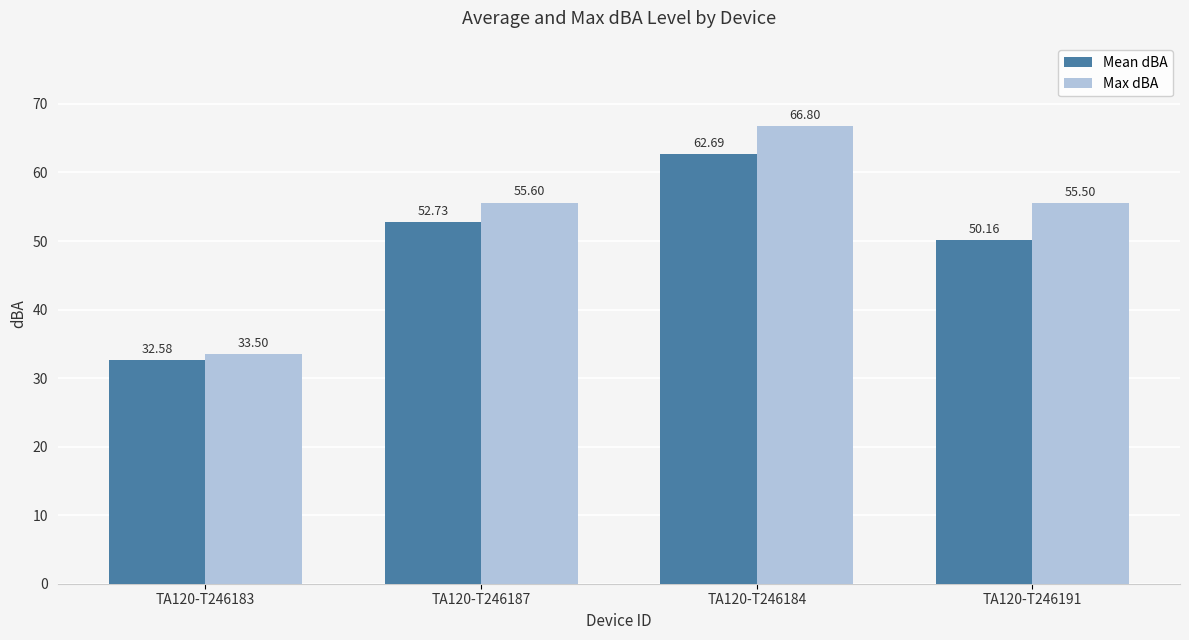

Which series has the largest range (max minus min)?

Max dBA